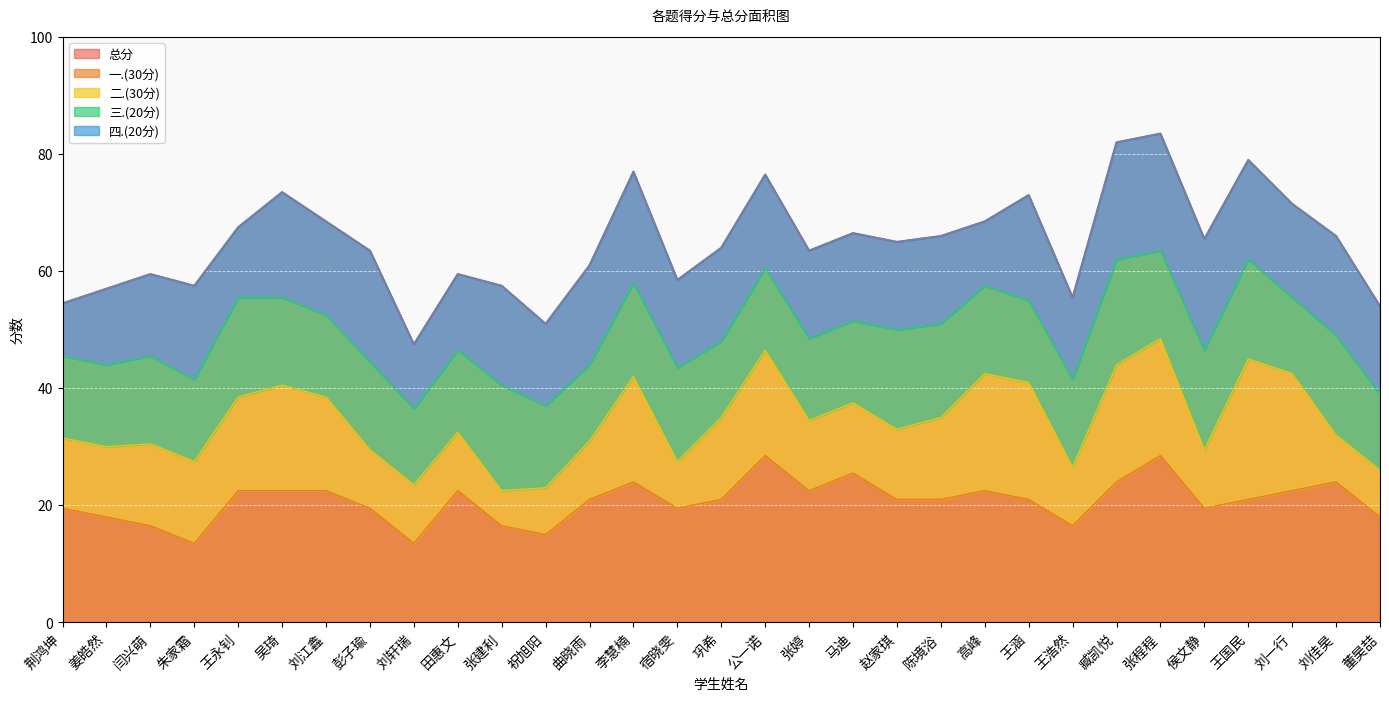

What position from the left is 彭子瑜?

8